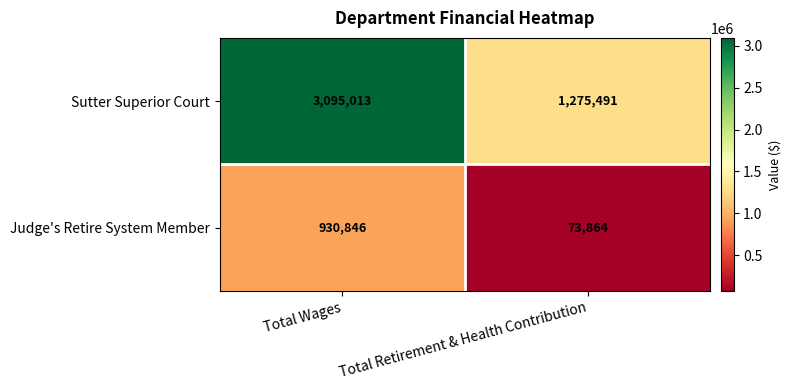

What is the approximate value of Judge's Retire System Member at Total Wages?

930846